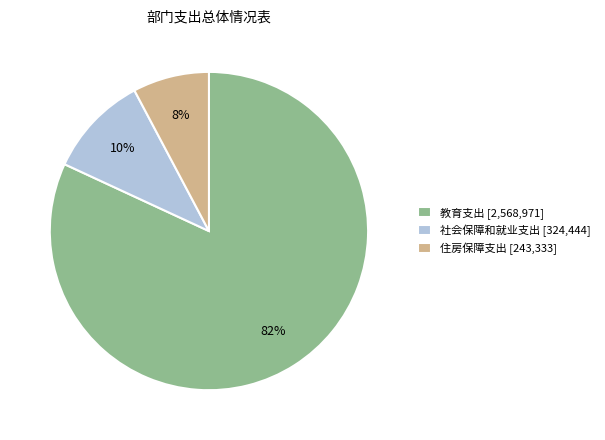

The 社会保障和就业支出 slice represents 19% of the pie. True or false?

False